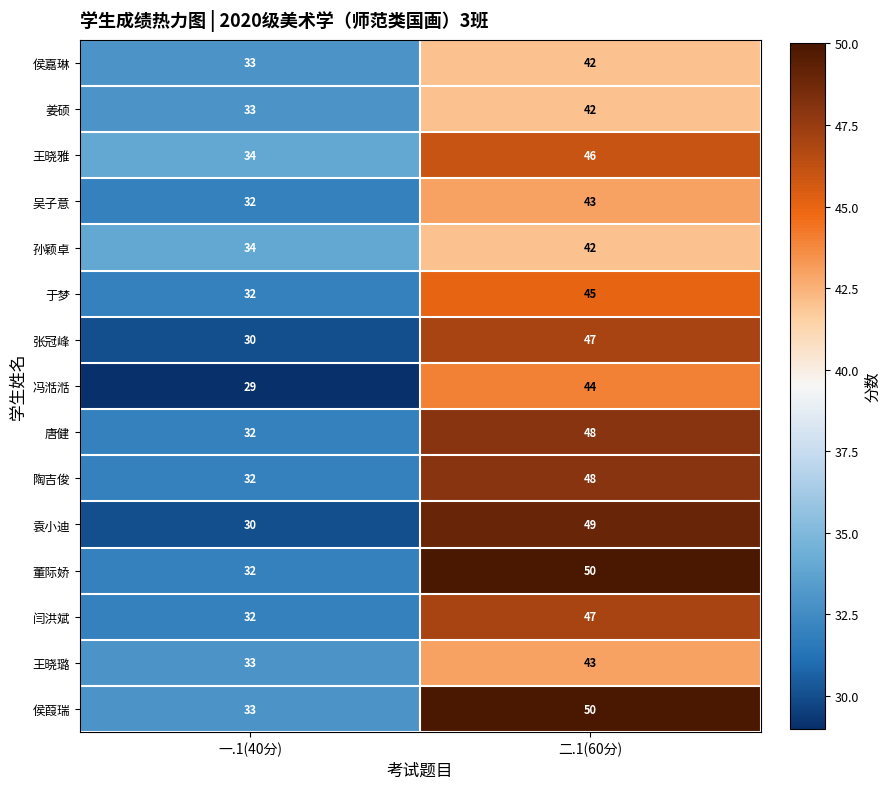

Which series has the largest range (max minus min)?

袁小迪